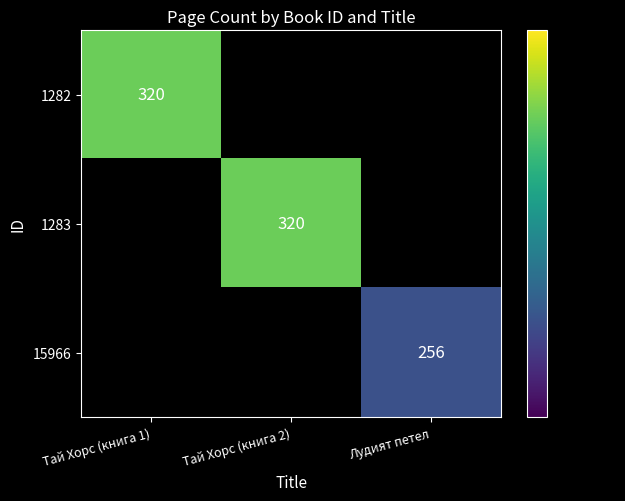

The value of 1282 at Тай Хорс (книга 1) is 170. True or false?

False